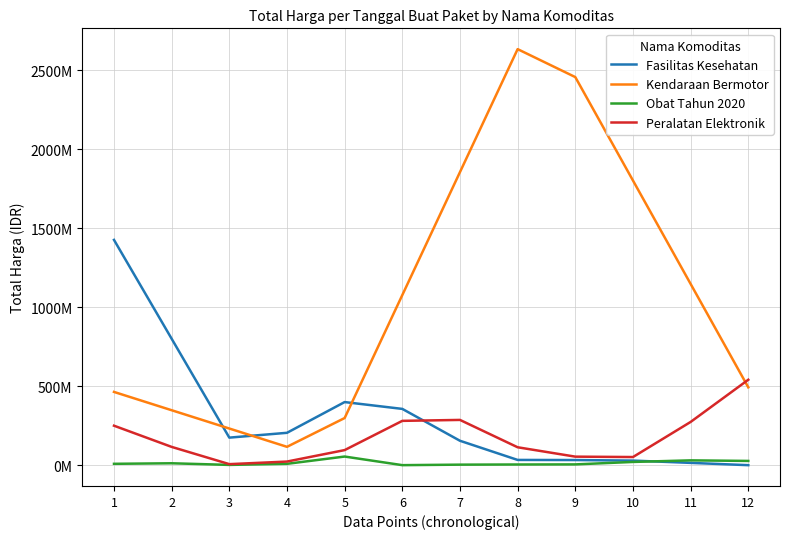

True or false: Kendaraan Bermotor has more than 0 interior local peaks.

True